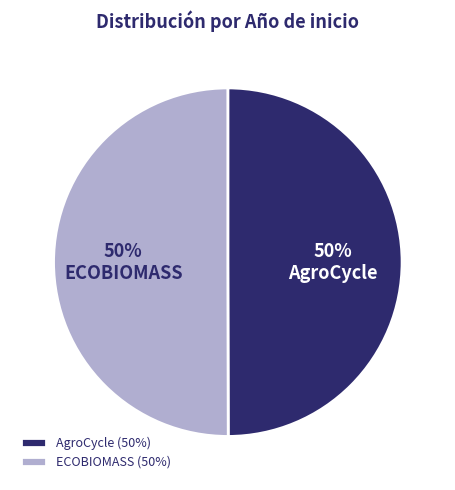

What percentage is the AgroCycle slice, to the nearest percent?

50%